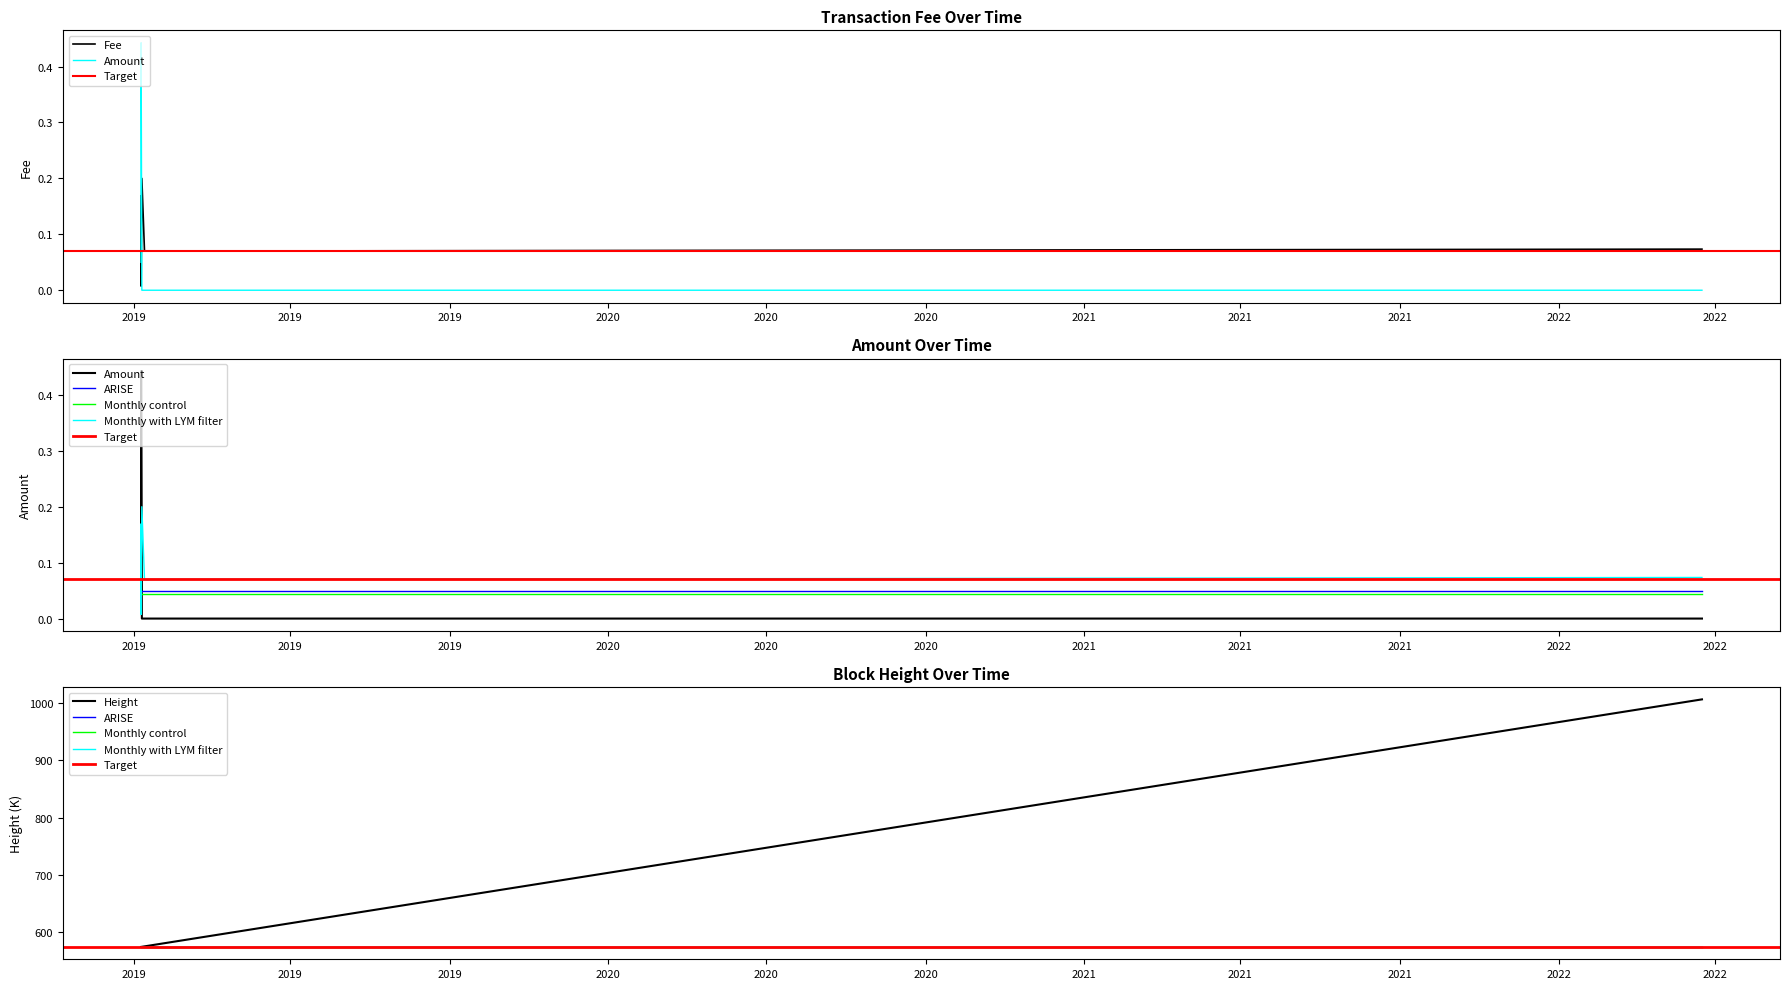

What is the difference between the Fee values at 2019-01-06 14:15:31 and 2019-01-06 14:15:31?

0.1